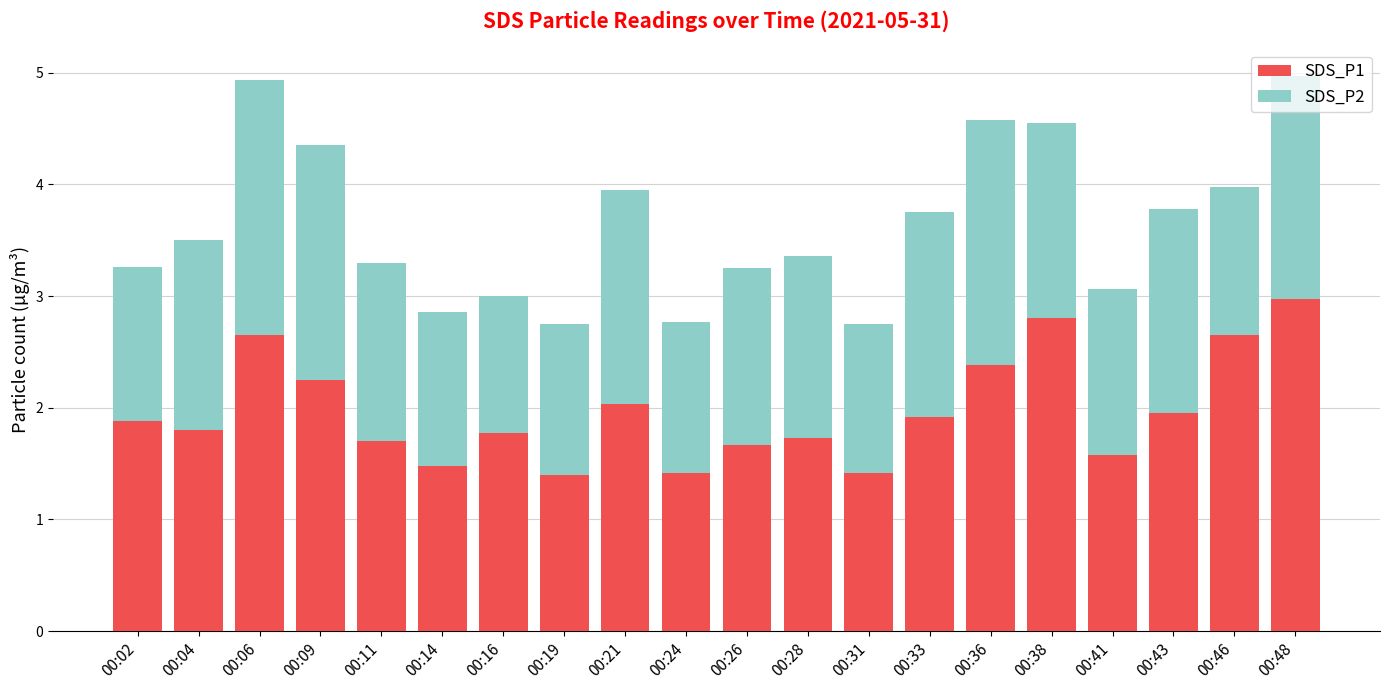

What is the highest value of the SDS_P1 series?

3.0